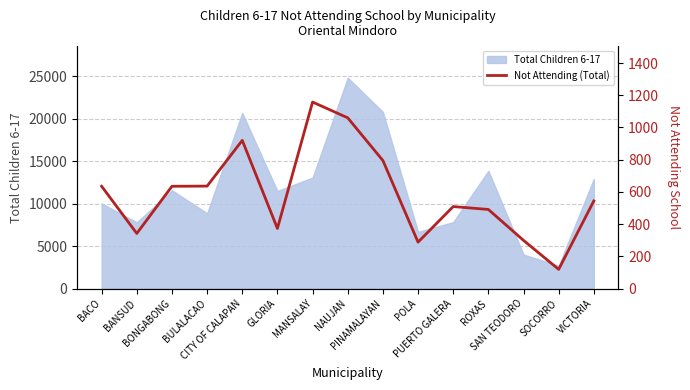

The value at BULALACAO is 636. True or false?

True